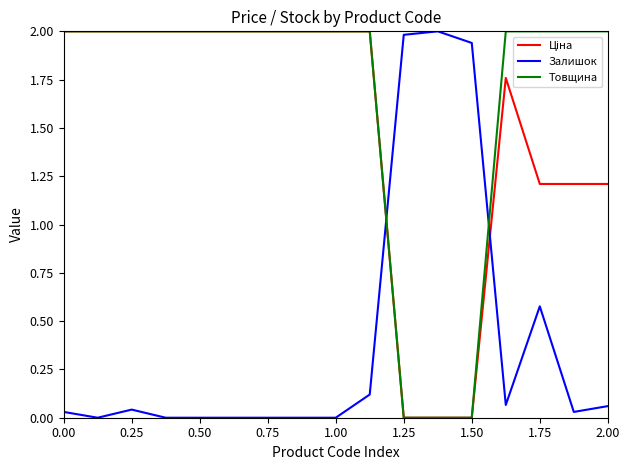

What is the maximum value for Залишок?

2.0